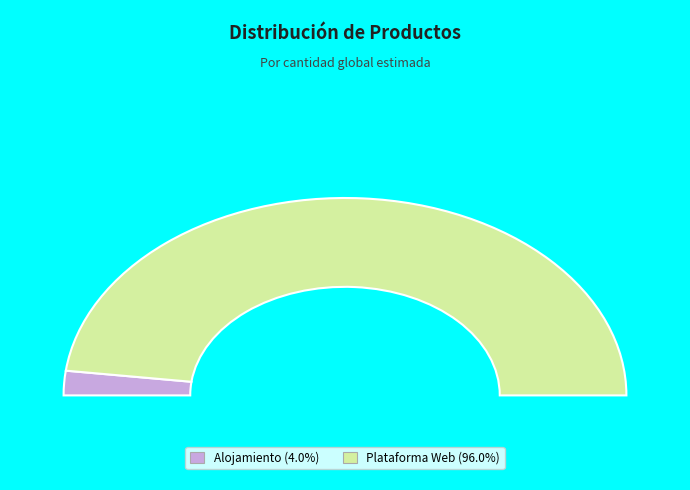

Count the number of slices in the pie.

2